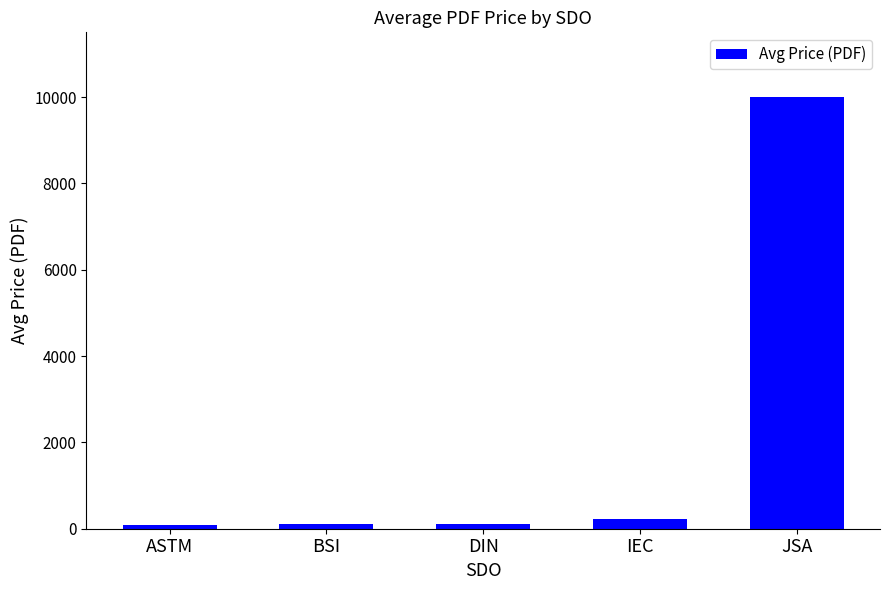

What is the sum of the values at DIN and BSI?

222.3